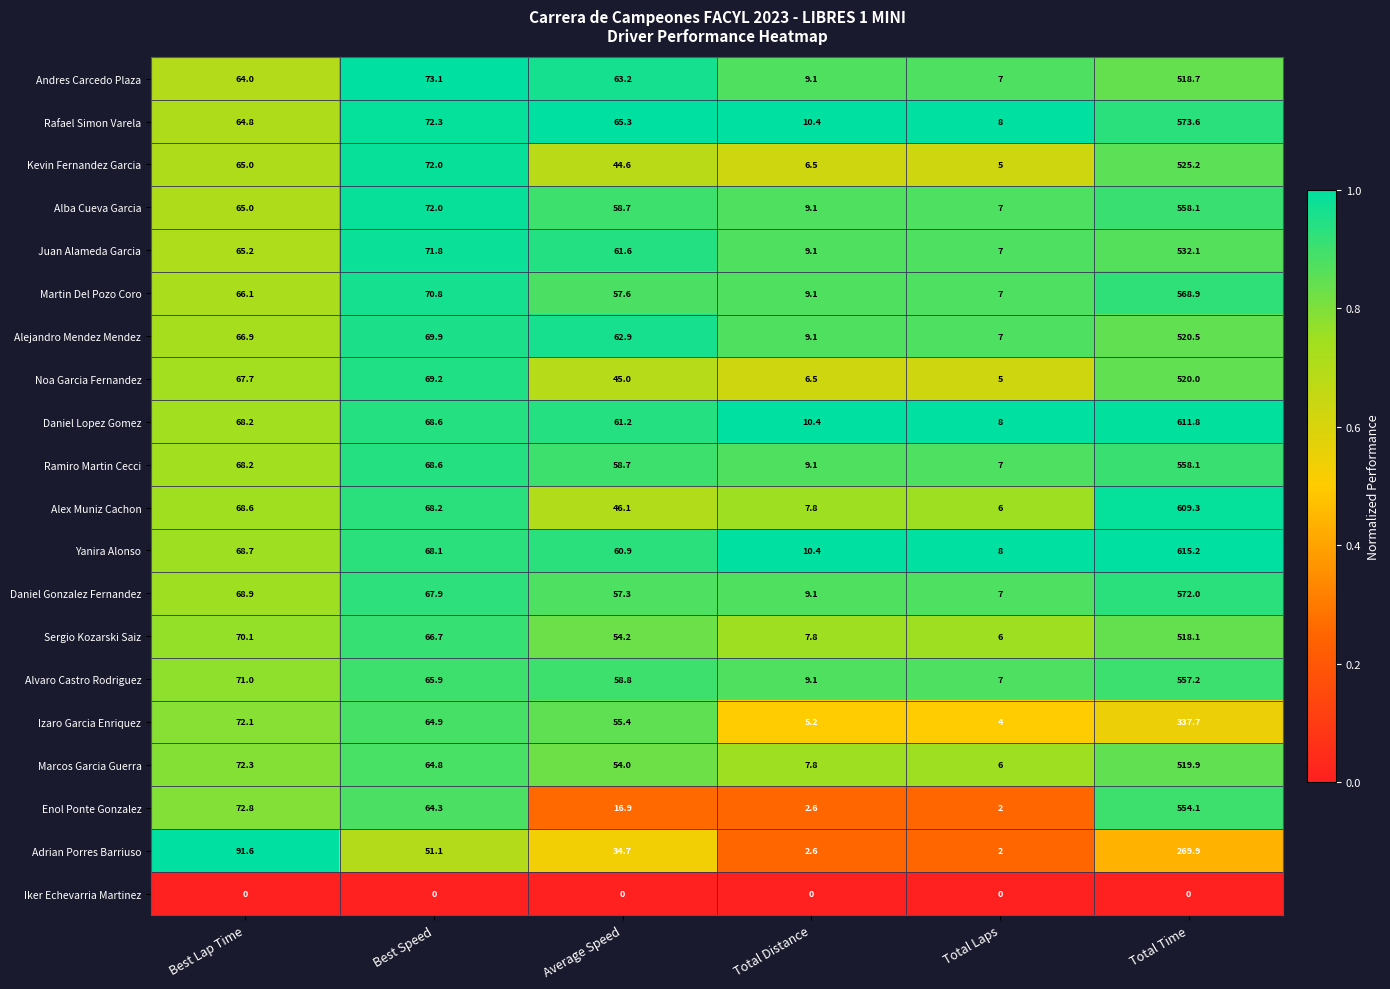

Which category has the highest value across all series?

Total Time